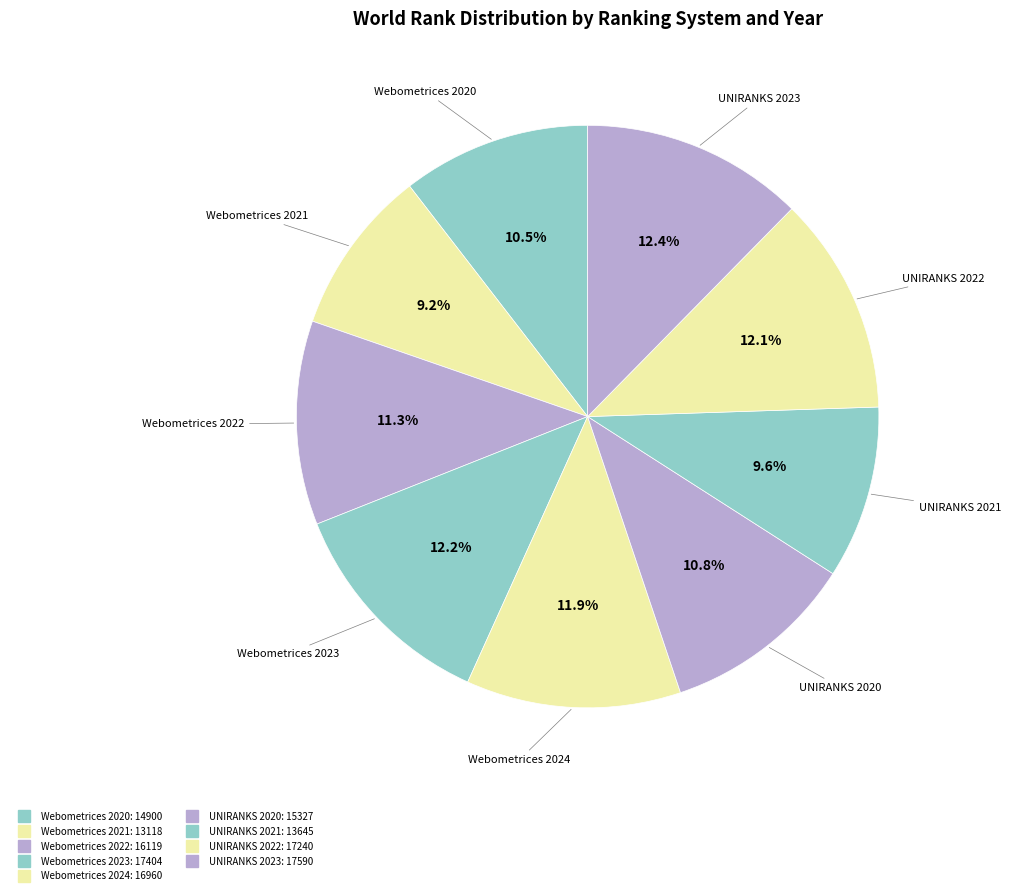

To the nearest percent, what is the combined percentage of UNIRANKS 2020 and Webometrices 2020?

21%